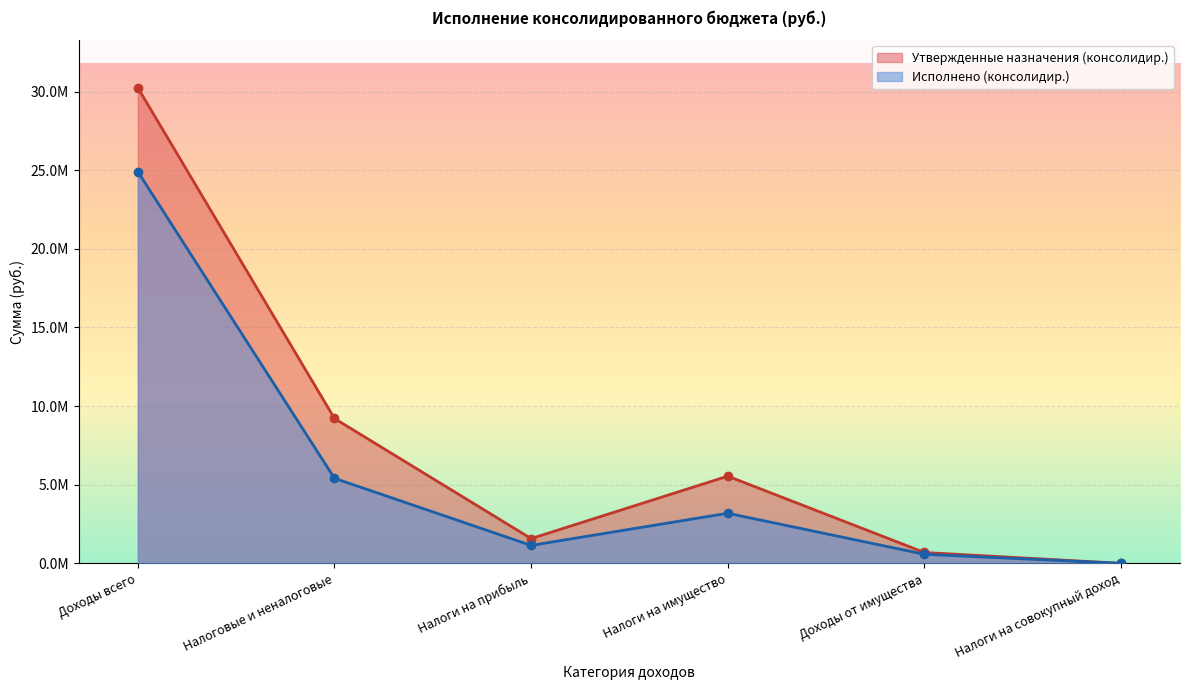

After their last crossing, which series has the higher values: Исполнено (консолидир.) or Утвержденные назначения (консолидир.)?

Исполнено (консолидир.)